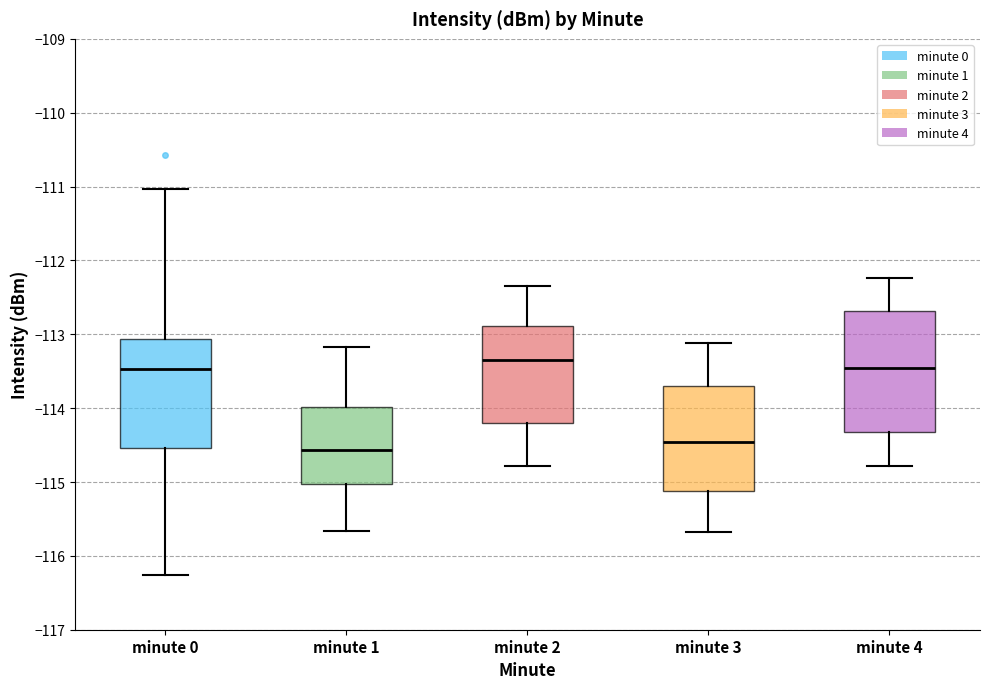

Where does the median line of the box for minute 3 sit on the y-axis? The values are not printed on the chart, so give them approximately, as read against the axis.

-114.5